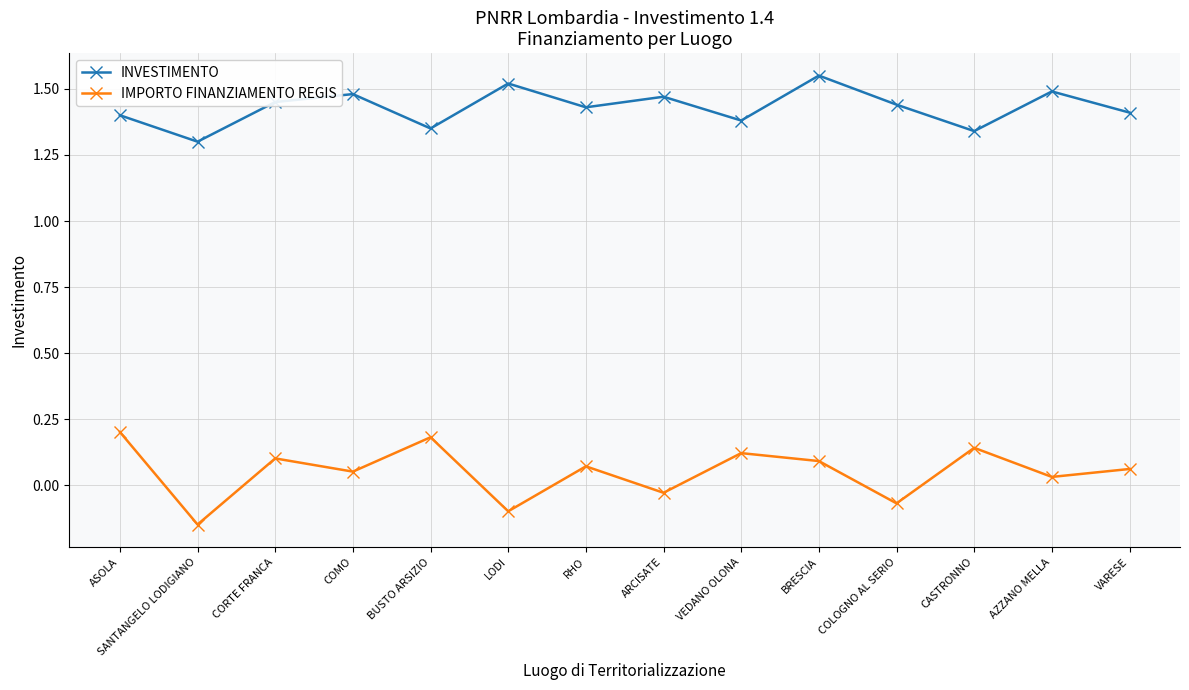

What is the total value across all series at CORTE FRANCA?

1.6